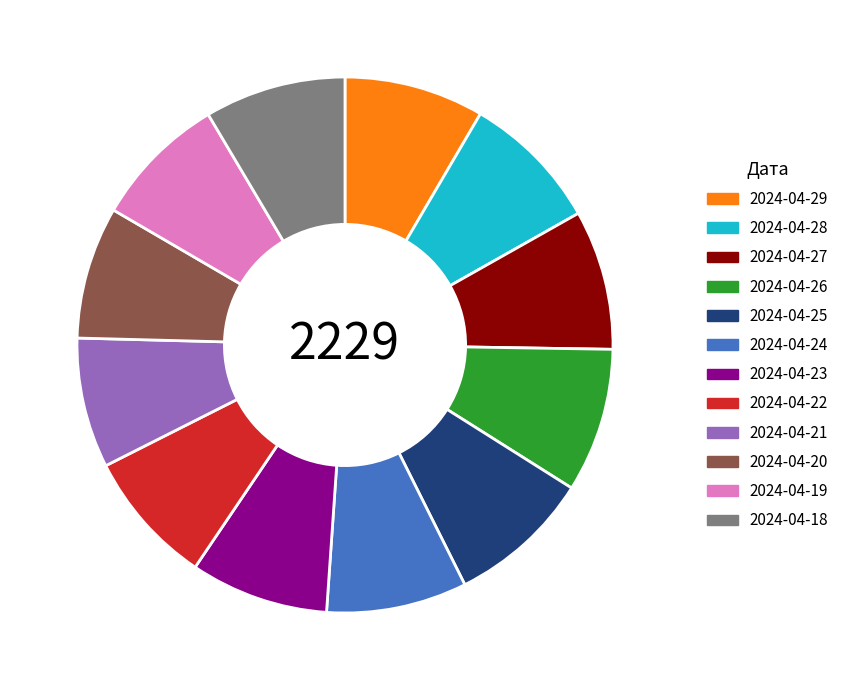

Is it true that 2024-04-25 is 16% of the pie?

False